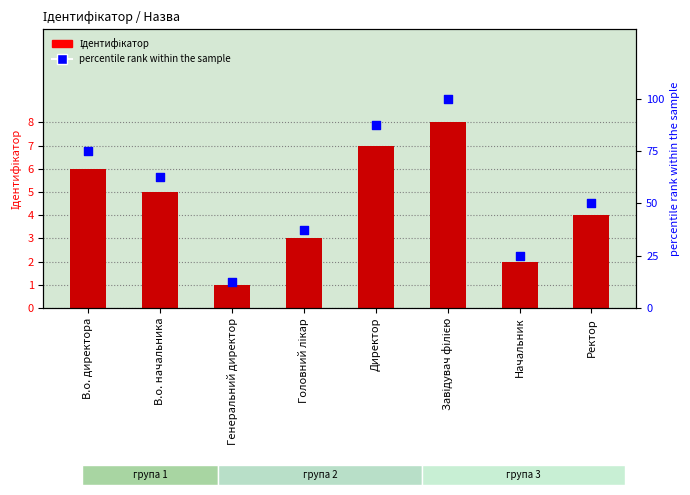

What are all the series names shown in the legend?

Ідентифікатор, percentile rank within the sample